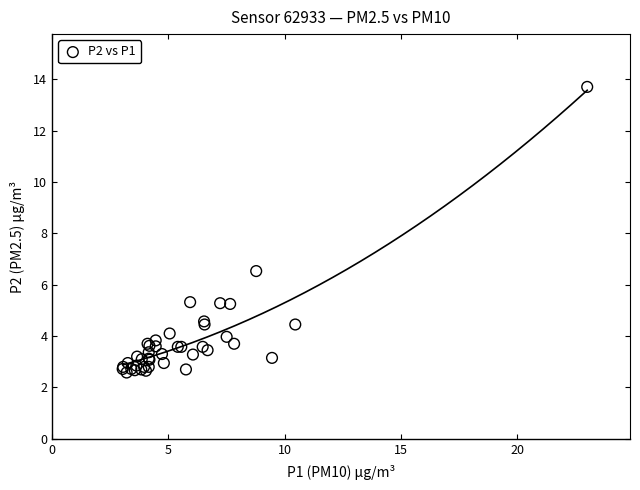

What Y value in the scatter plot is closest to 8?

6.5